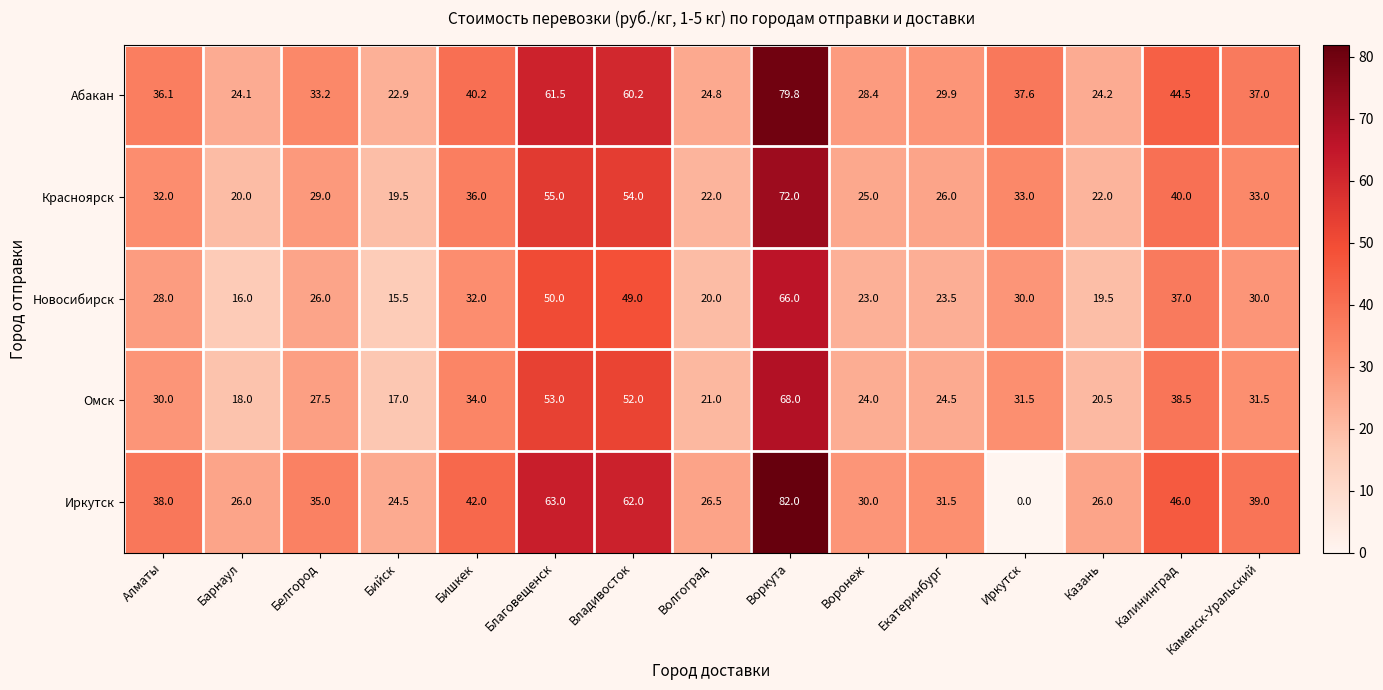

At Владивосток, list the series in order from smallest to largest.

Новосибирск, Омск, Красноярск, Абакан, Иркутск